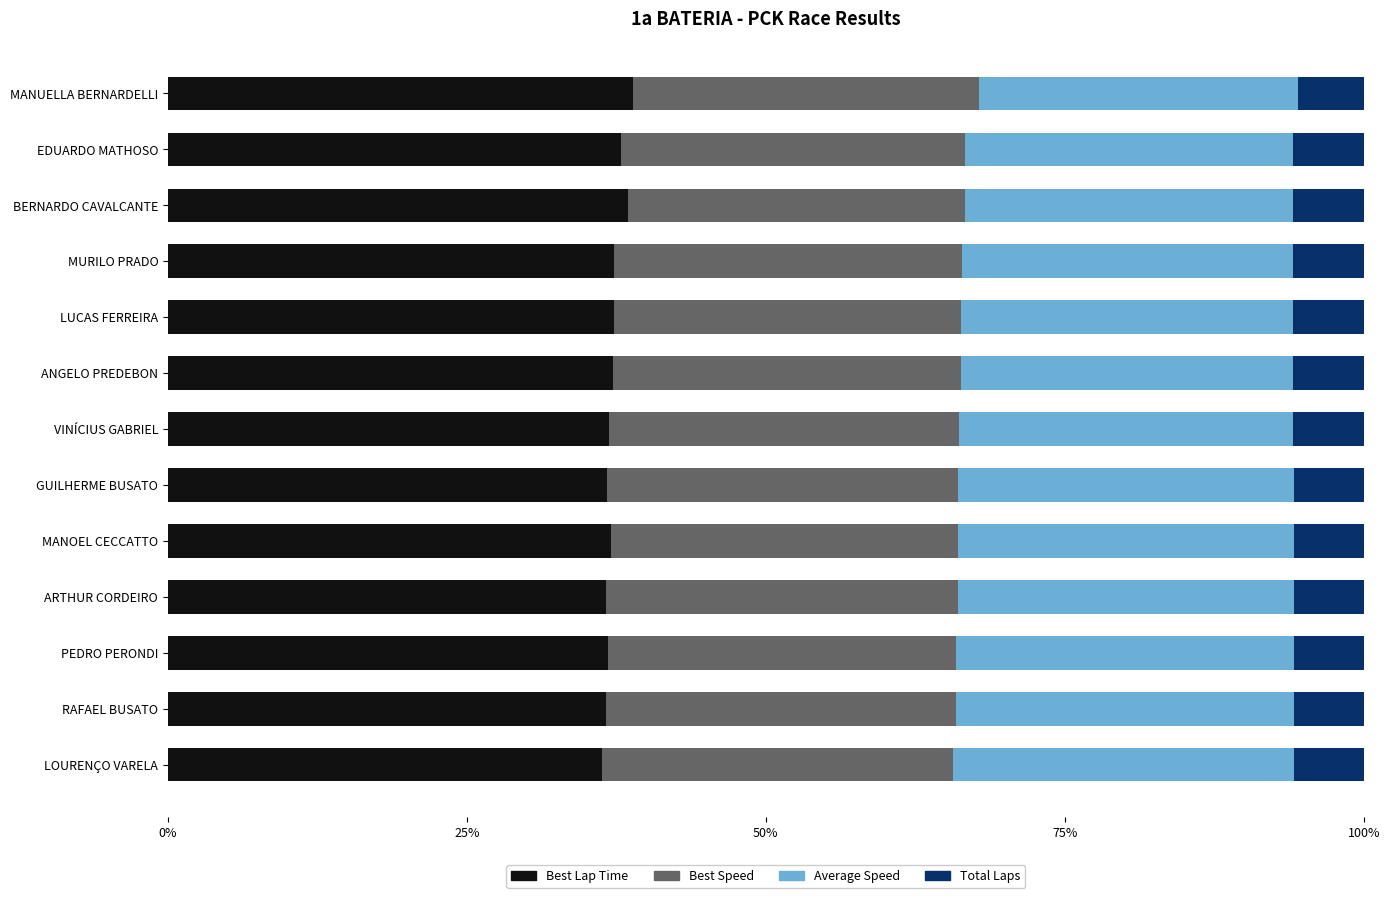

What is the minimum value for Best Lap Time?

36.3